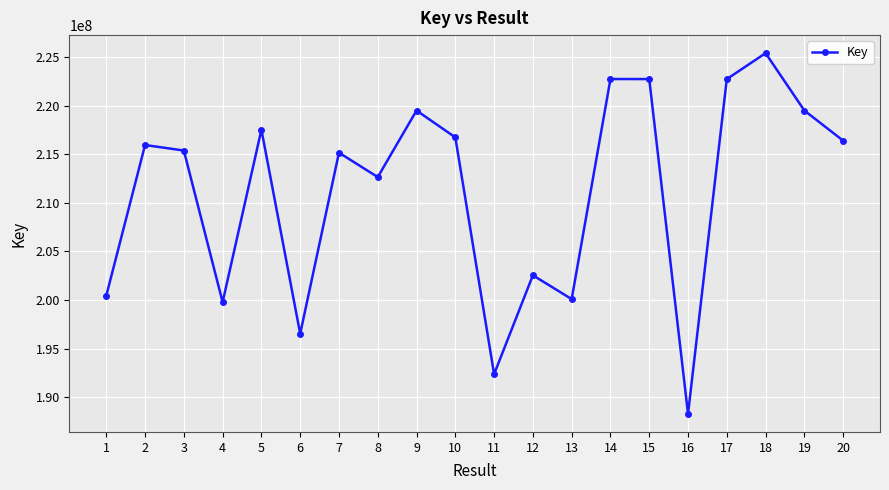

What is the value of the 13th point from the left?

200091837